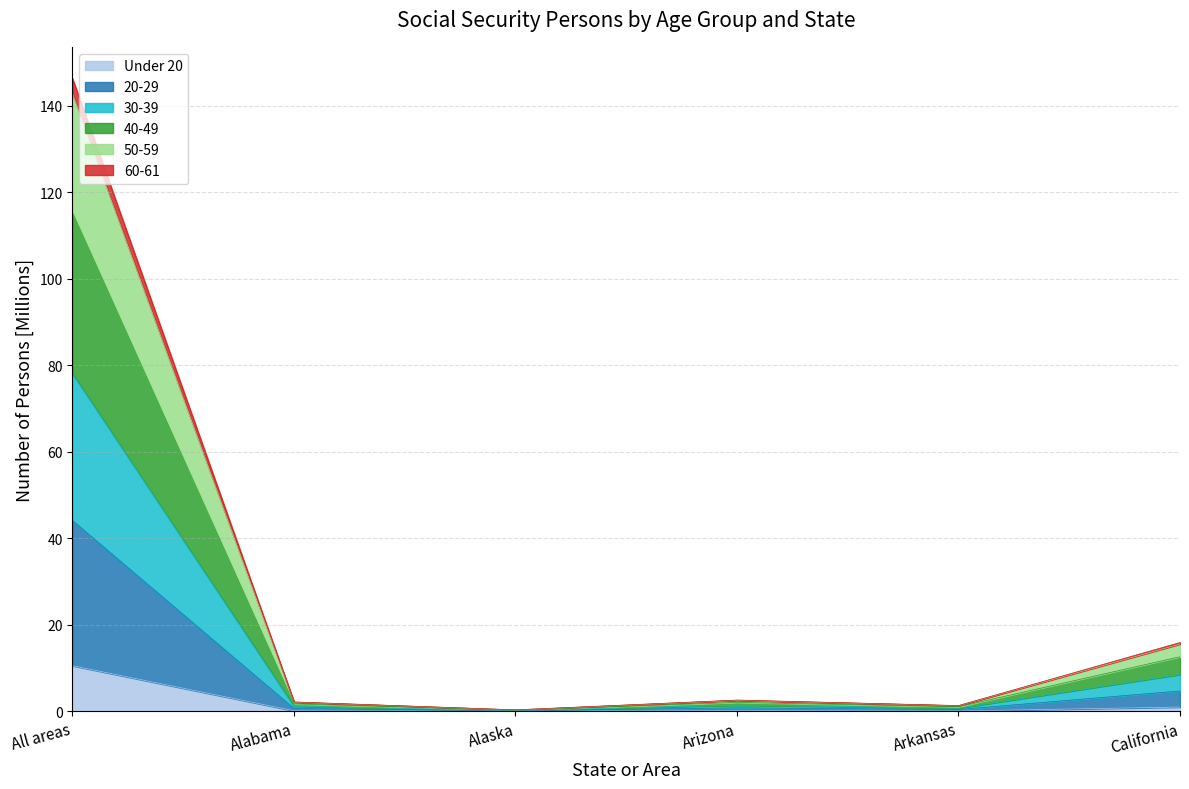

What is the maximum value for Under 20?

10.6